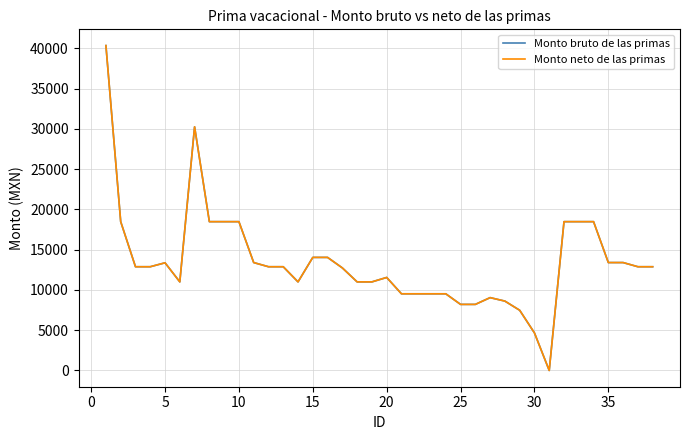

How many lines are shown in the chart?

2